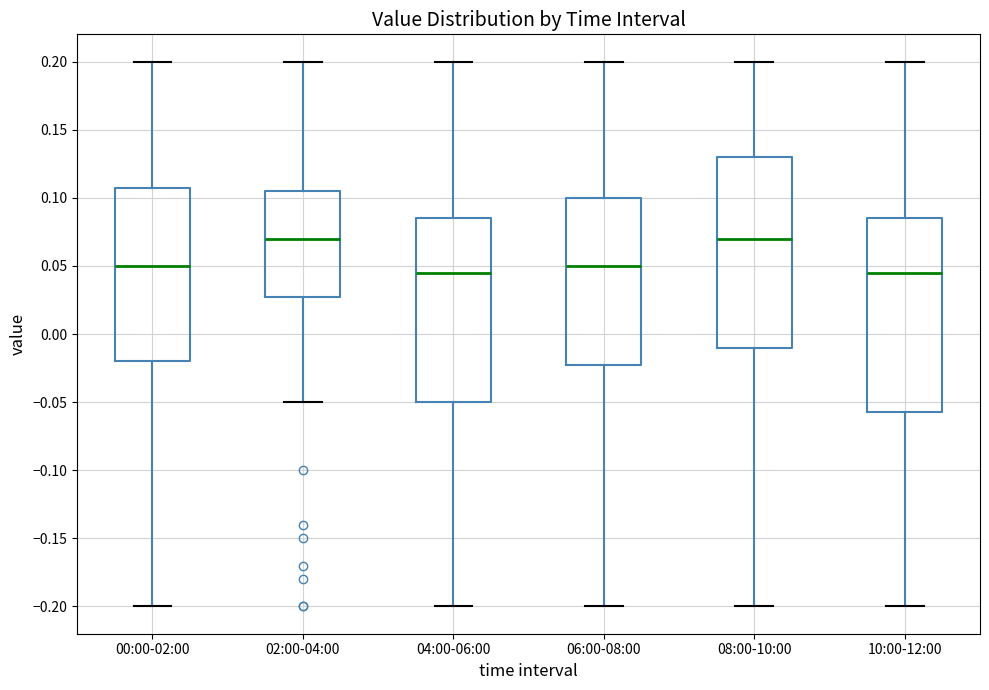

Reading left to right, read every box against the y-axis: the position of its median line, the range the box covers, and the ends of its whiskers. The values are not printed on the chart, so give them approximately, as read against the axis.

00:00-02:00: median 0.050, box -0.020 to 0.110, whiskers -0.200 to 0.200
02:00-04:00: median 0.070, box 0.030 to 0.105, whiskers -0.050 to 0.200
04:00-06:00: median 0.045, box -0.050 to 0.085, whiskers -0.200 to 0.200
06:00-08:00: median 0.050, box -0.020 to 0.100, whiskers -0.200 to 0.200
08:00-10:00: median 0.070, box -0.010 to 0.130, whiskers -0.200 to 0.200
10:00-12:00: median 0.045, box -0.055 to 0.085, whiskers -0.200 to 0.200